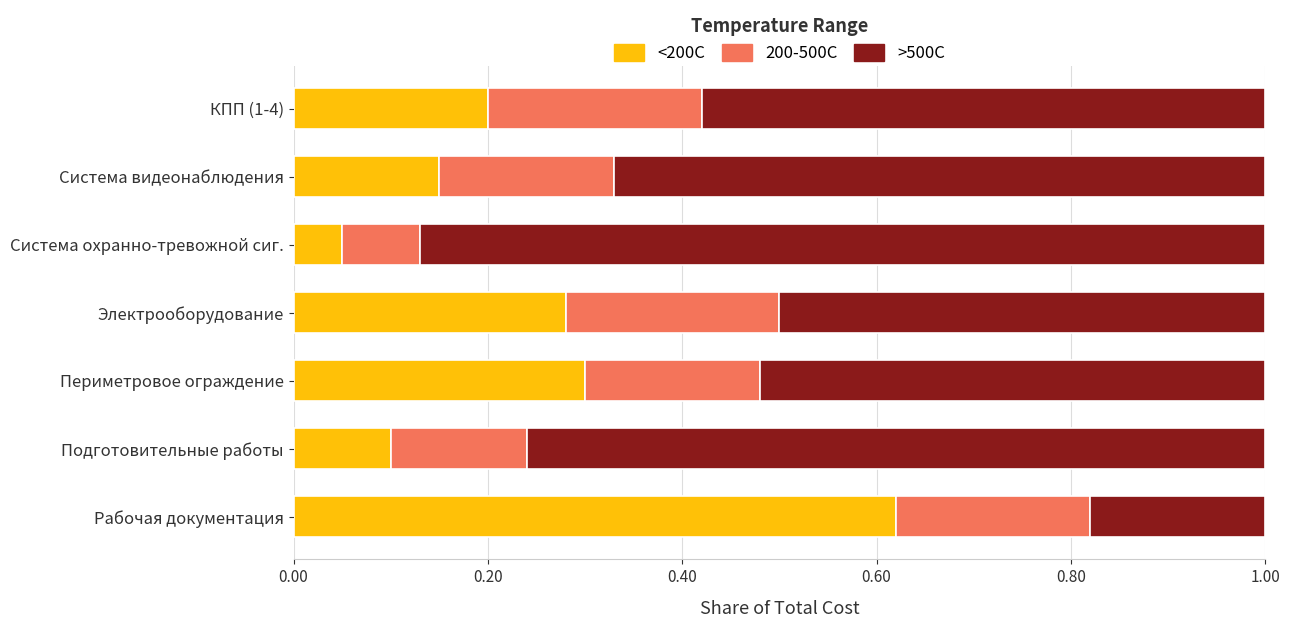

The <200C series shows 0.1 at Система охранно-тревожной сиг.. True or false?

True